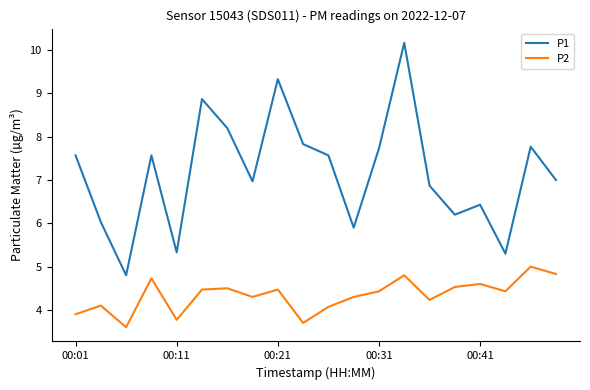

Which series has the largest range (max minus min)?

P1